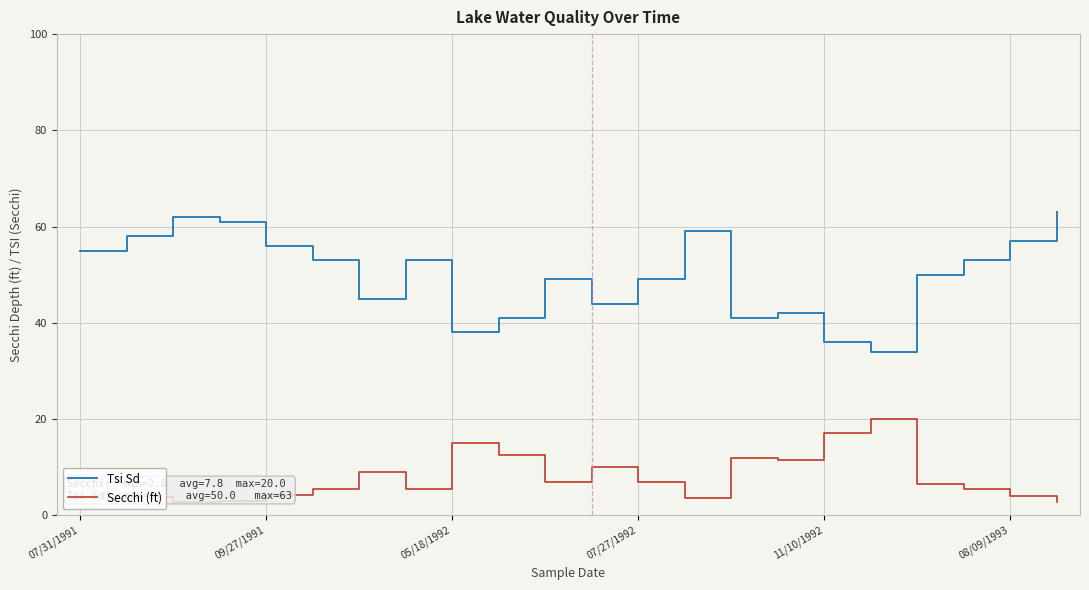

Which series has the largest range (max minus min)?

Tsi Sd